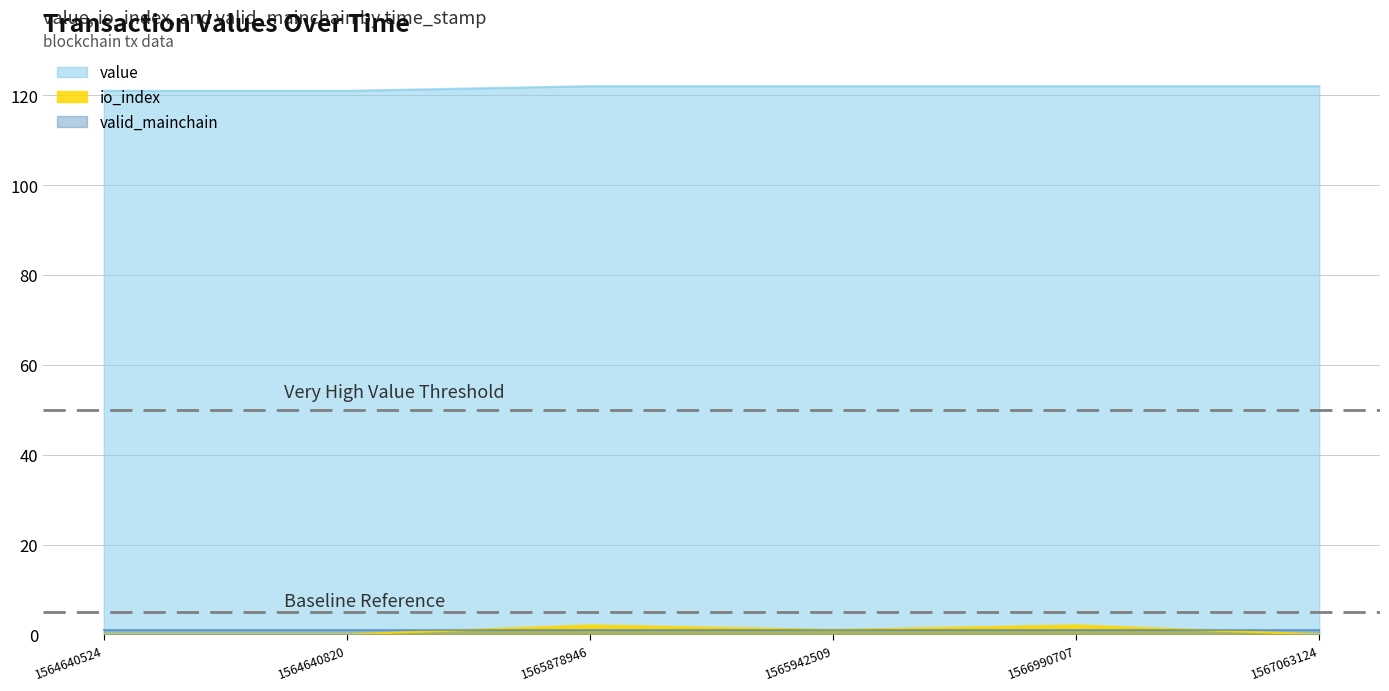

Does the chart have visible grid lines?

Yes